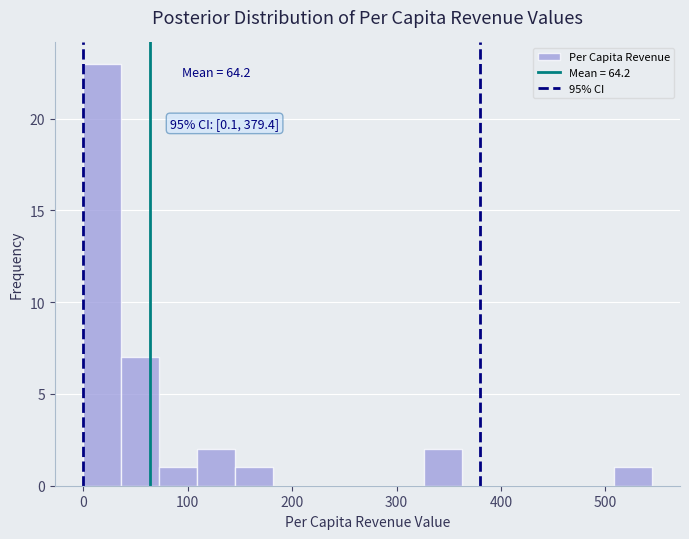

Read against the x-axis, roughly where is the centre of the tallest bar?

20